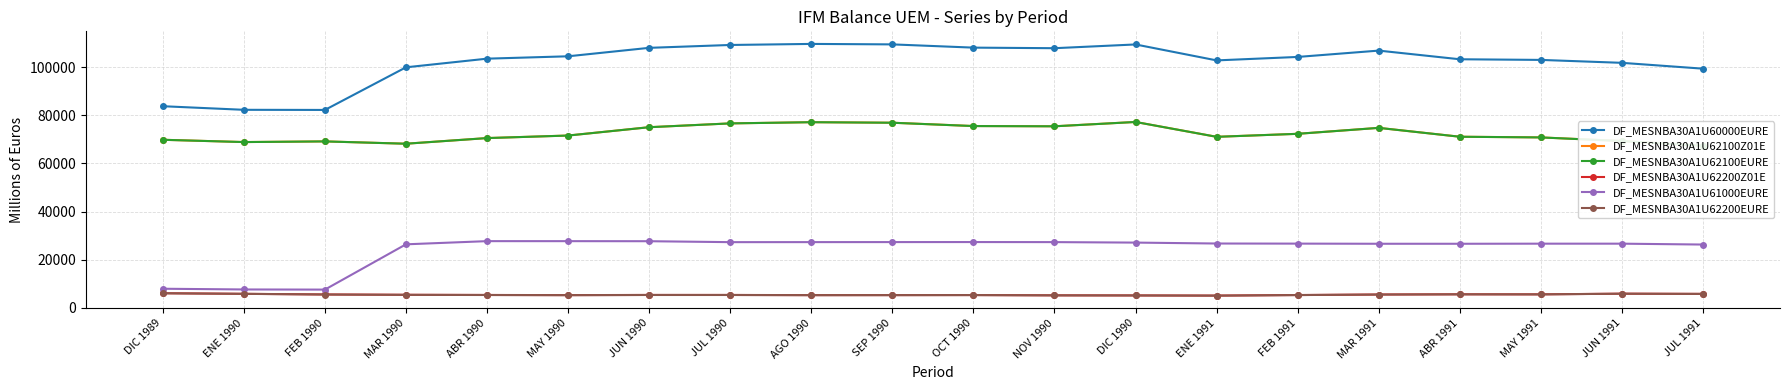

What is the total value across all series at ABR 1991?

283364